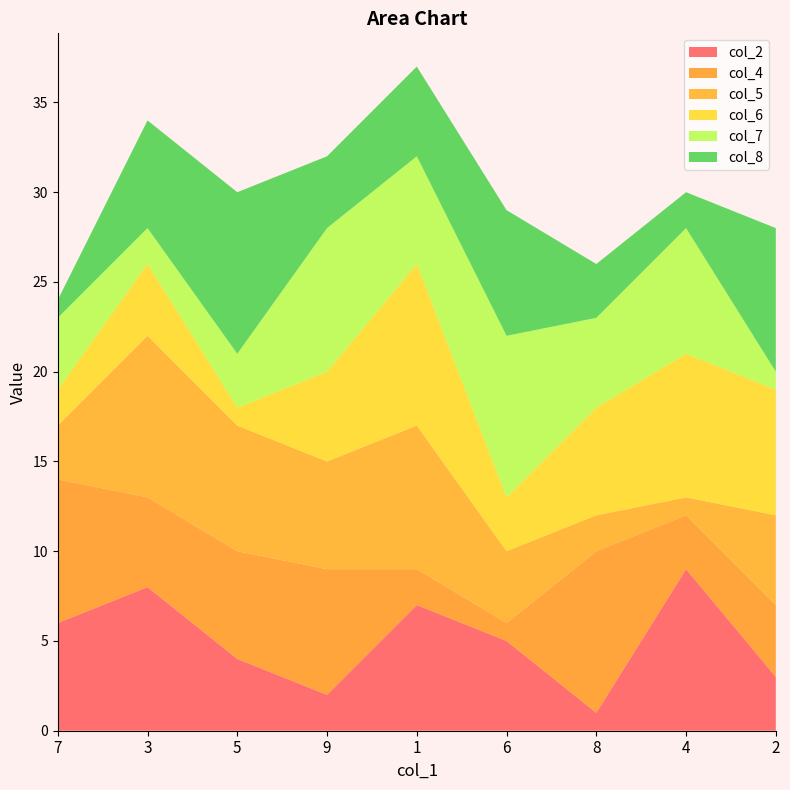

Rank the categories by col_2 value from highest to lowest.

4, 3, 1, 7, 6, 5, 2, 9, 8